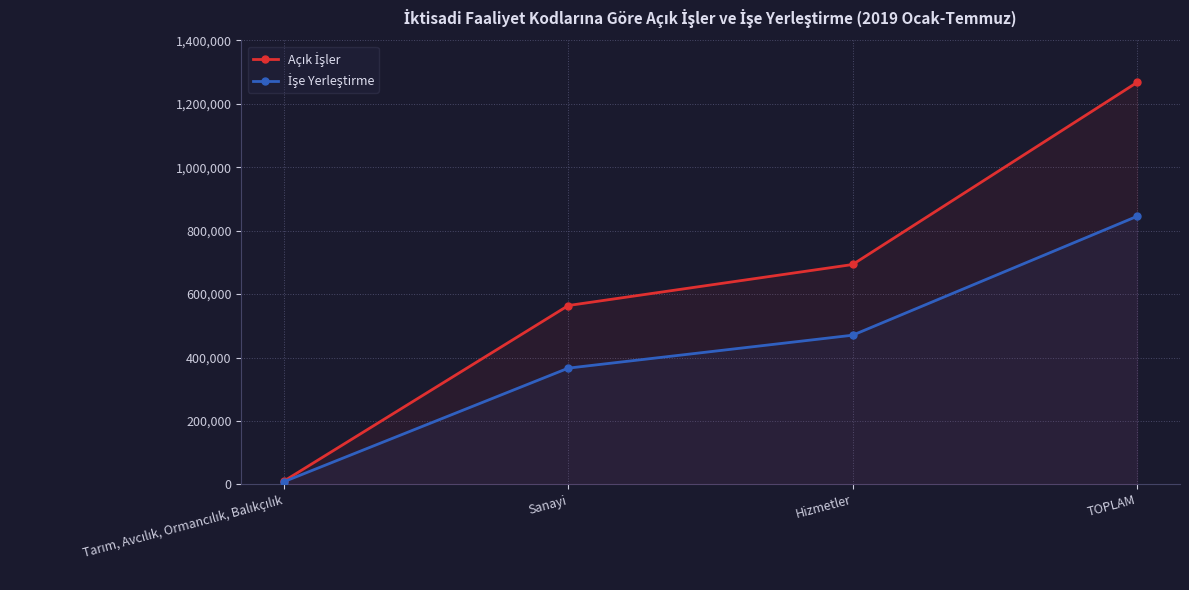

Which category has the highest value in the İşe Yerleştirme series?

TOPLAM